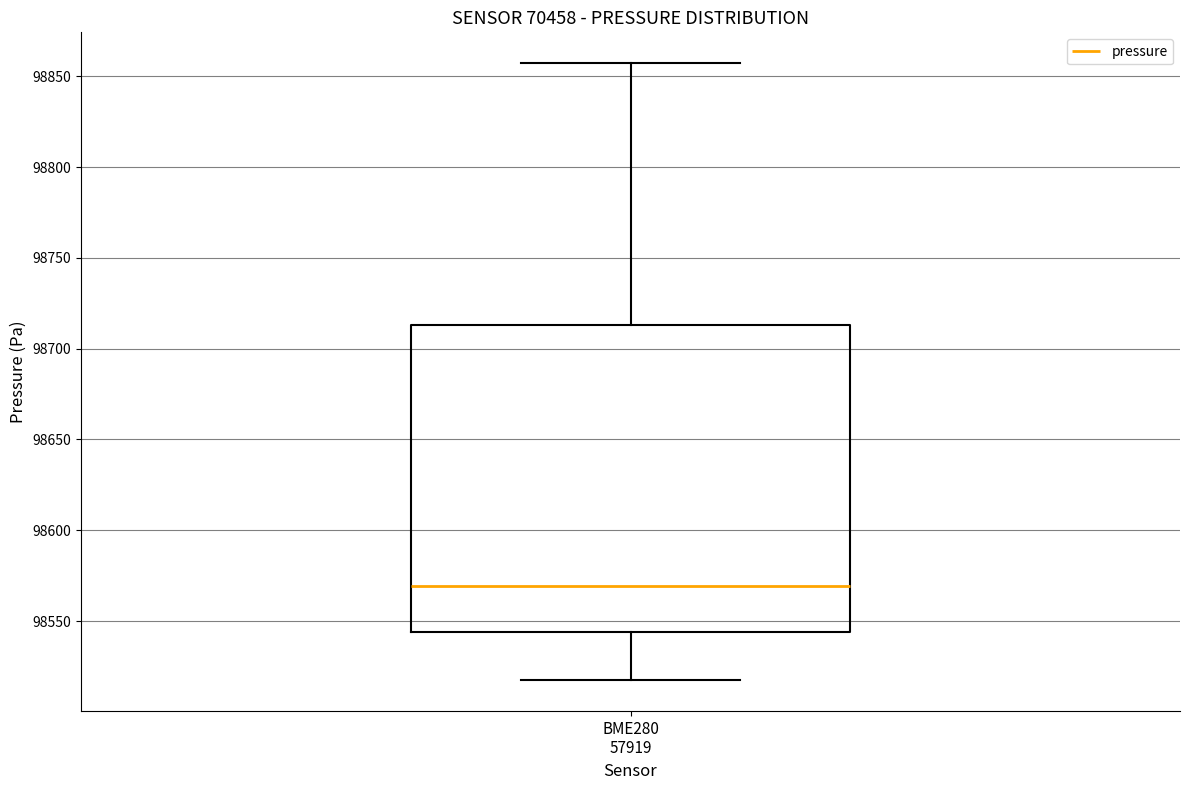

Where does the upper whisker of the box for BME280 57919 end on the y-axis? The values are not printed on the chart, so give them approximately, as read against the axis.

98855